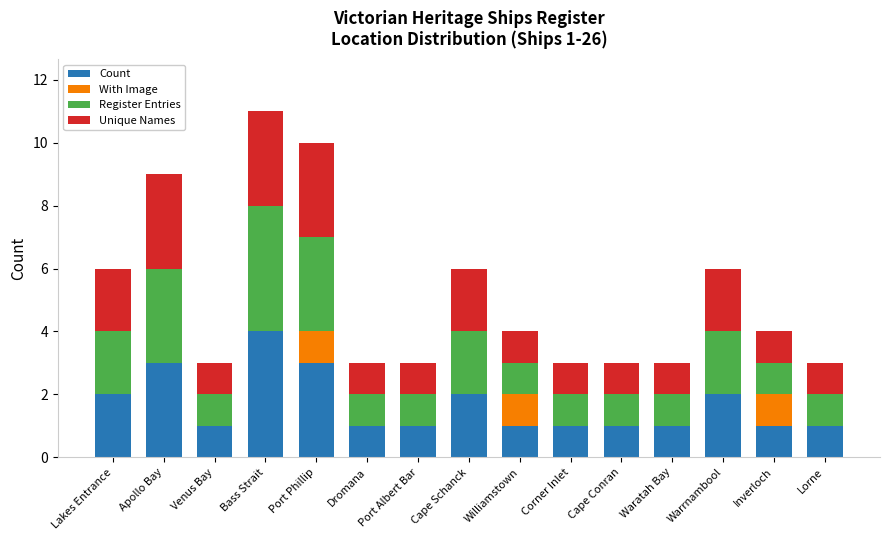

Which category has the highest value in the Count series?

Bass Strait